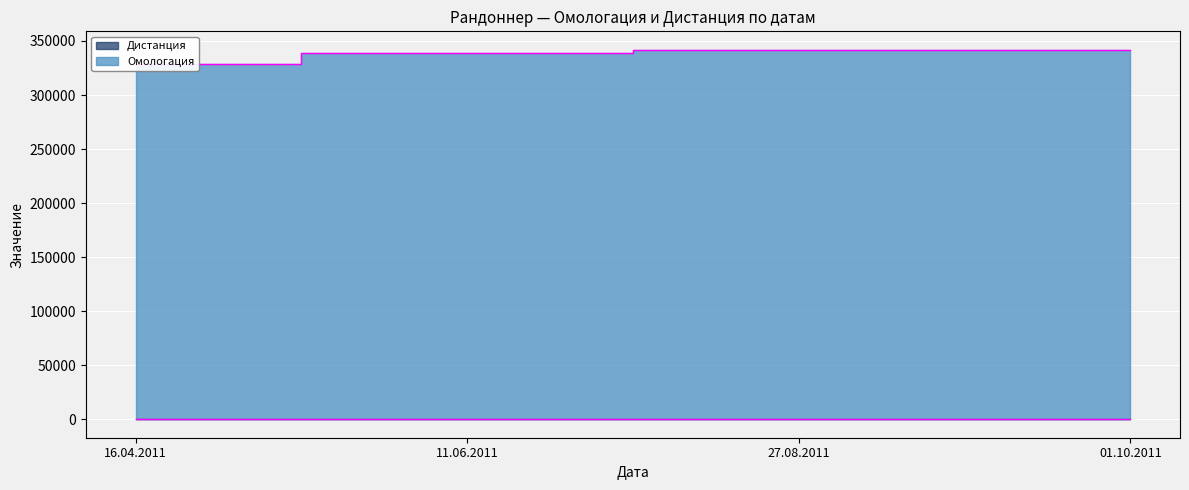

How many data points are above 341189?

1